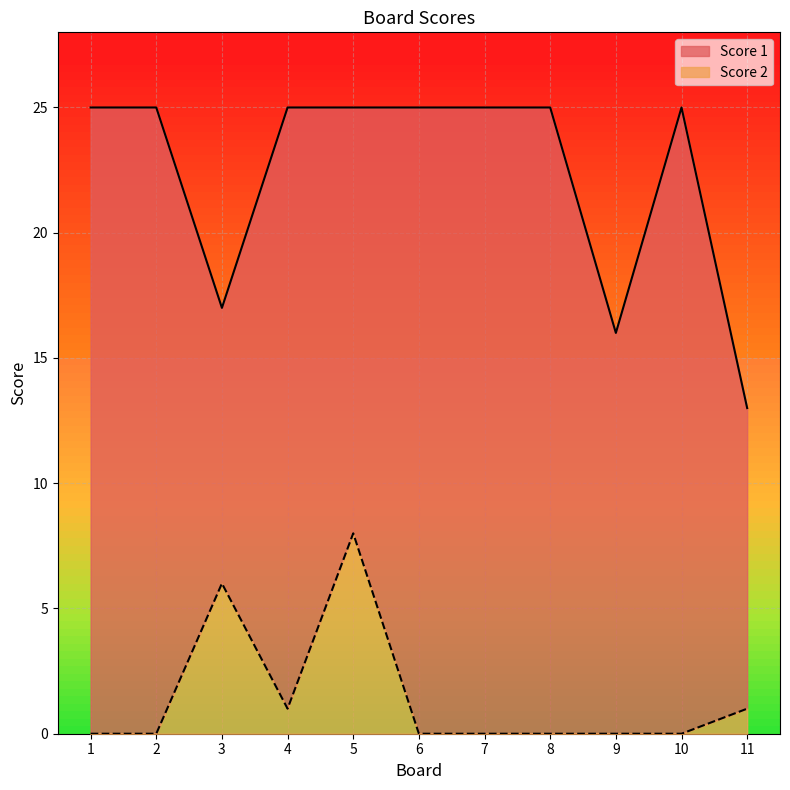

What is the difference between the second highest and second lowest values in the Score 1 series?

9